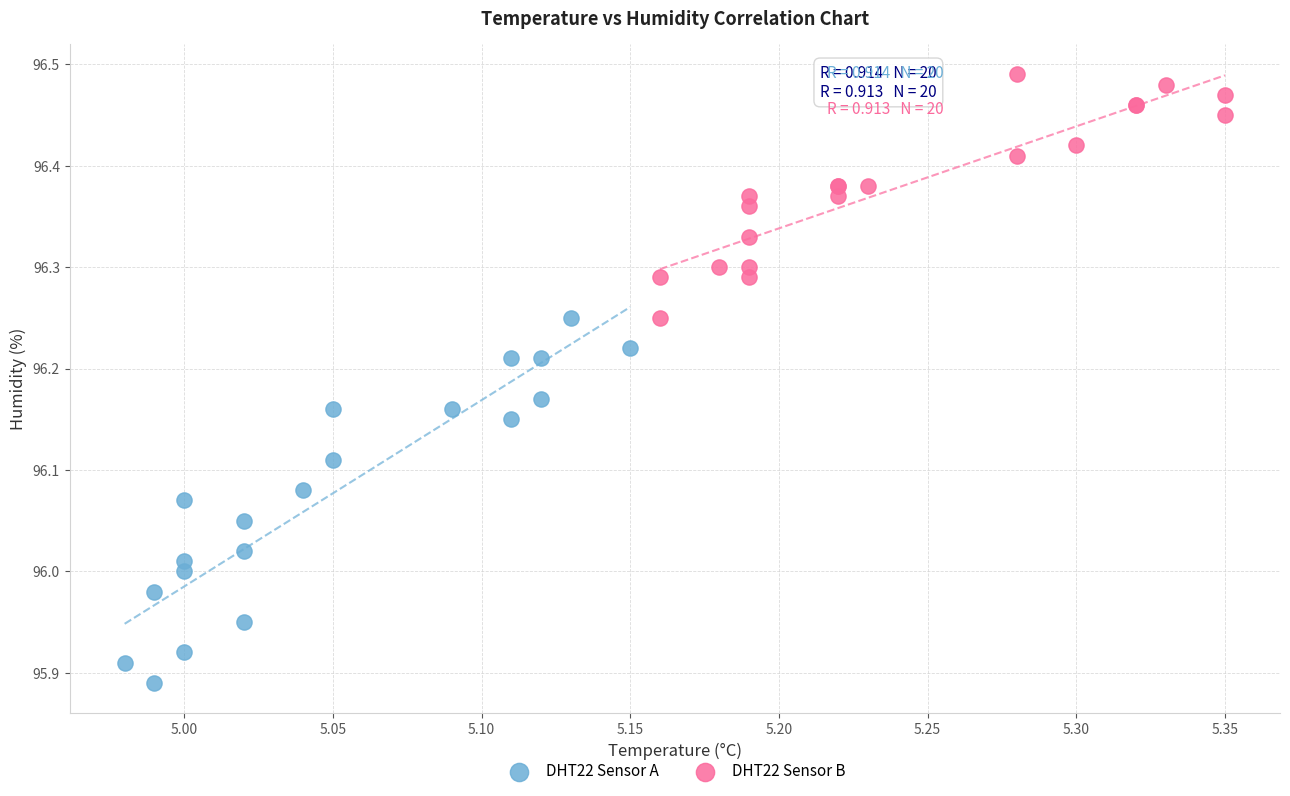

Which series reaches the minimum Y coordinate?

DHT22 Sensor A